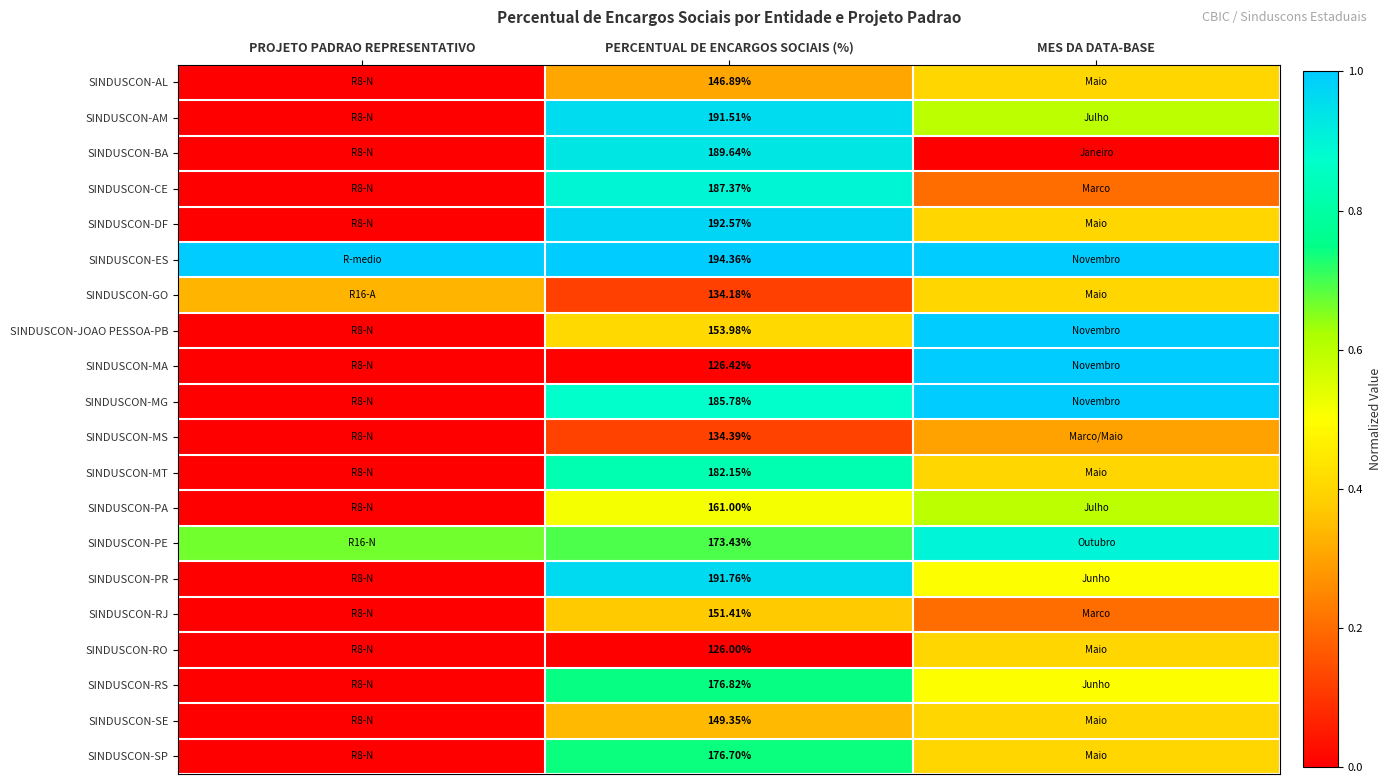

Count the SINDUSCON-MG values in the range 0 to 1.

3